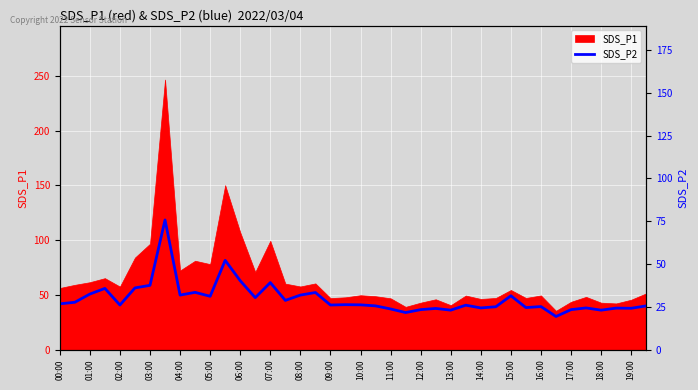

True or false: there are more than 2 points higher than both neighbors.

True